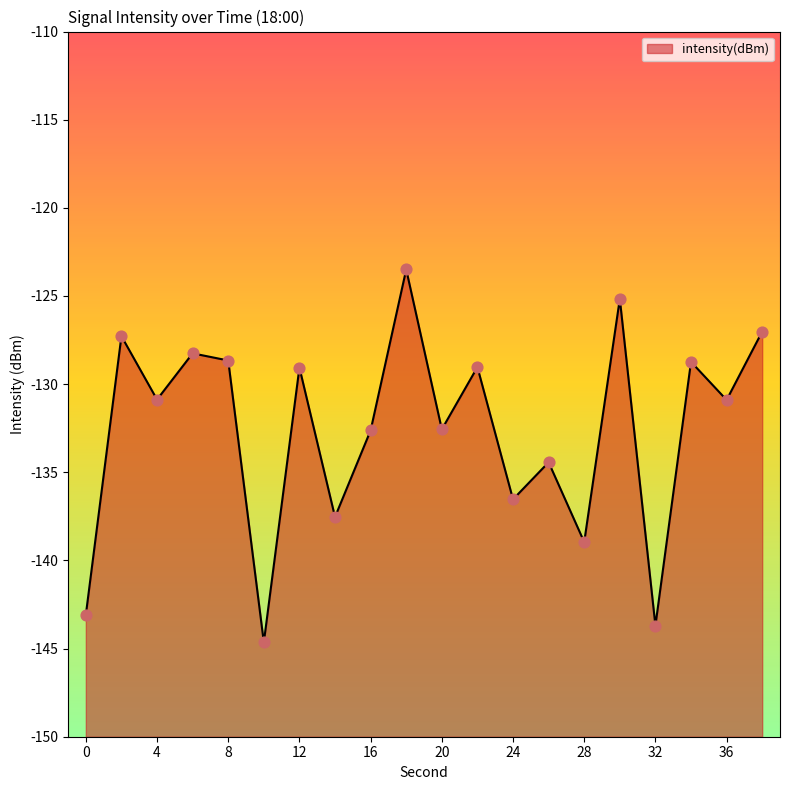

Which has a higher value, 8 or 4?

8